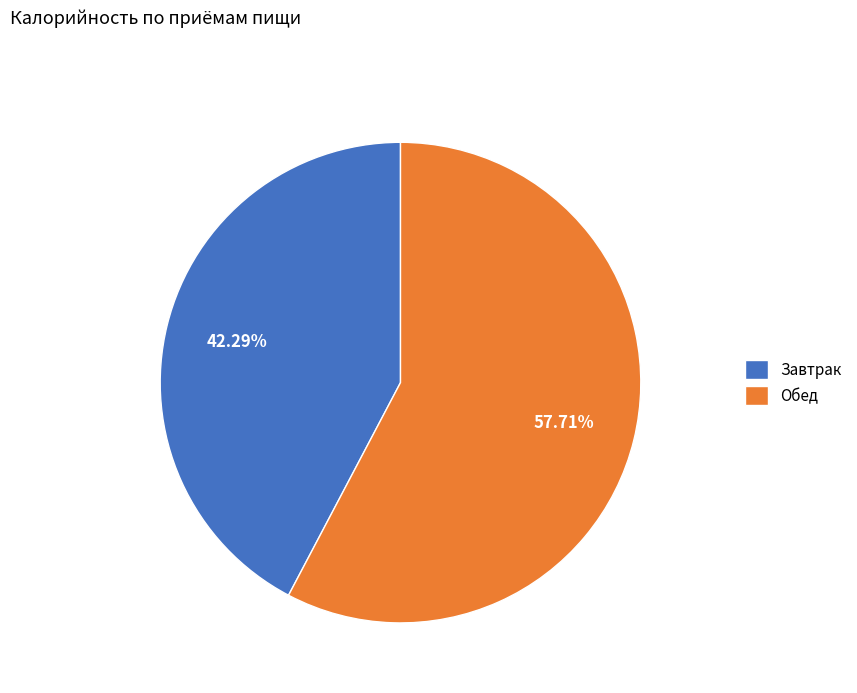

To the nearest percent, what is the average slice percentage?

50%